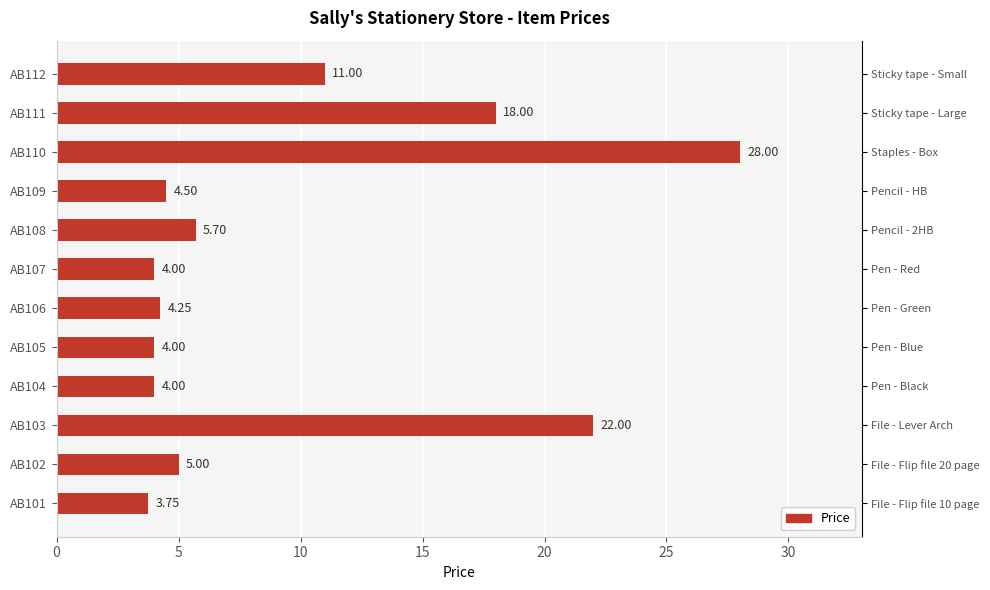

What is the ratio of the value at AB112 to the value at AB111?

0.6